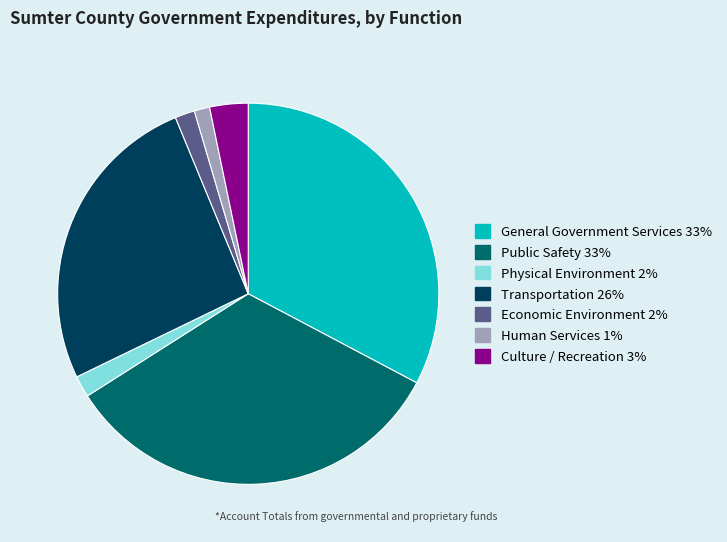

Approximately how many times larger is the value at General Government Services compared to Culture / Recreation?

10.1